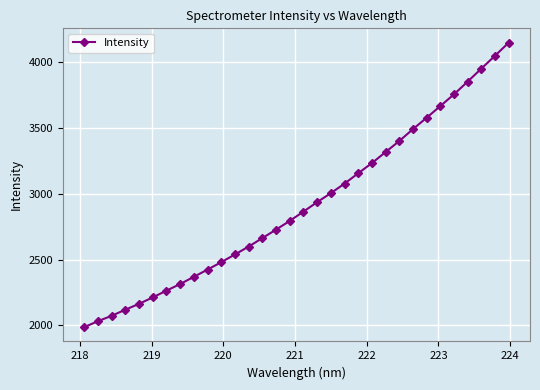

What is the value of the 15th point from the left?

2727.4